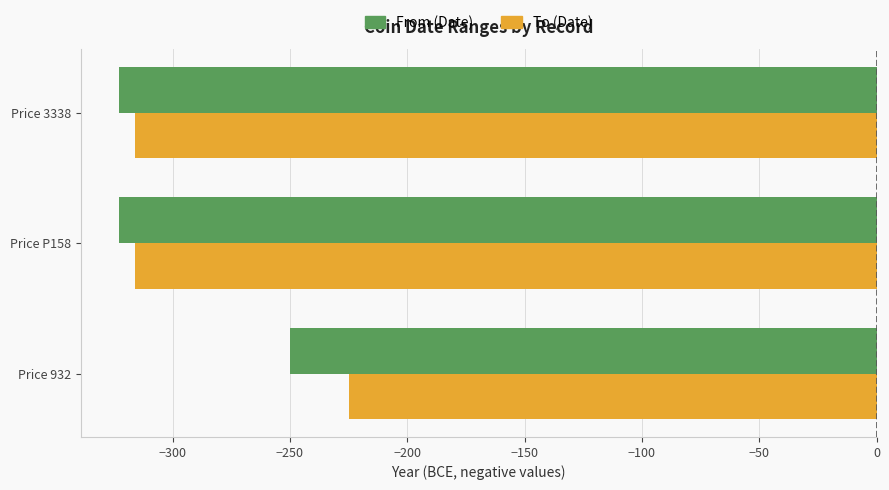

Is it true that To (Date) equals -103 at Price 3338?

False